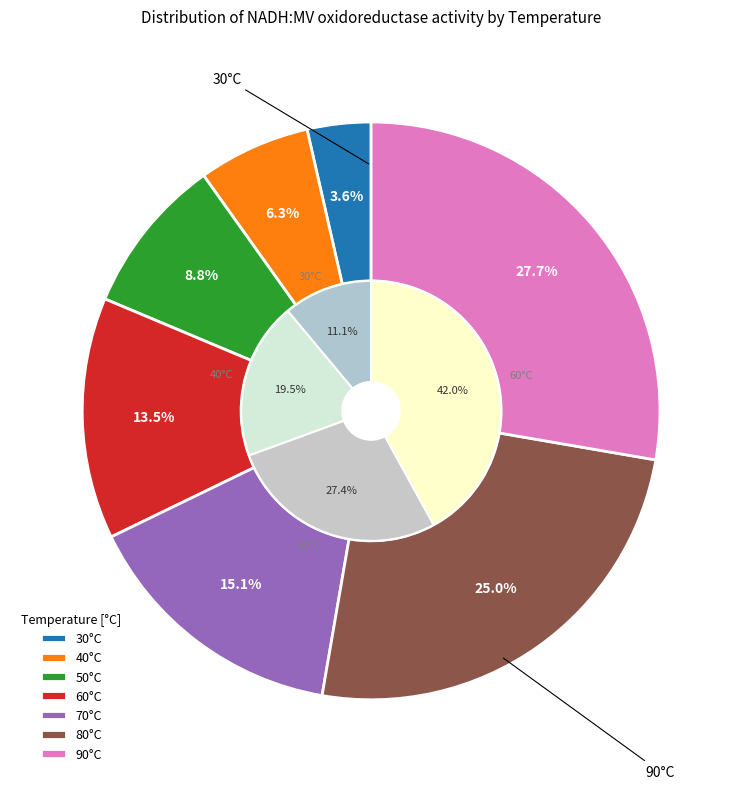

Is it true that 40 is 14% of the pie?

False